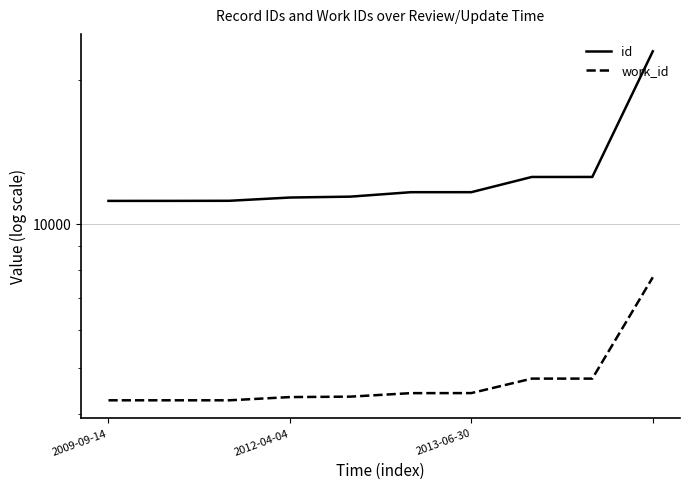

Reading right to left, transcribe all the data shown in this chart.

id: 22998	12547	12546	11658	11657	11410	11361	11184	11179	11178
work_id: 7732	4743	4743	4423	4422	4348	4339	4272	4272	4272